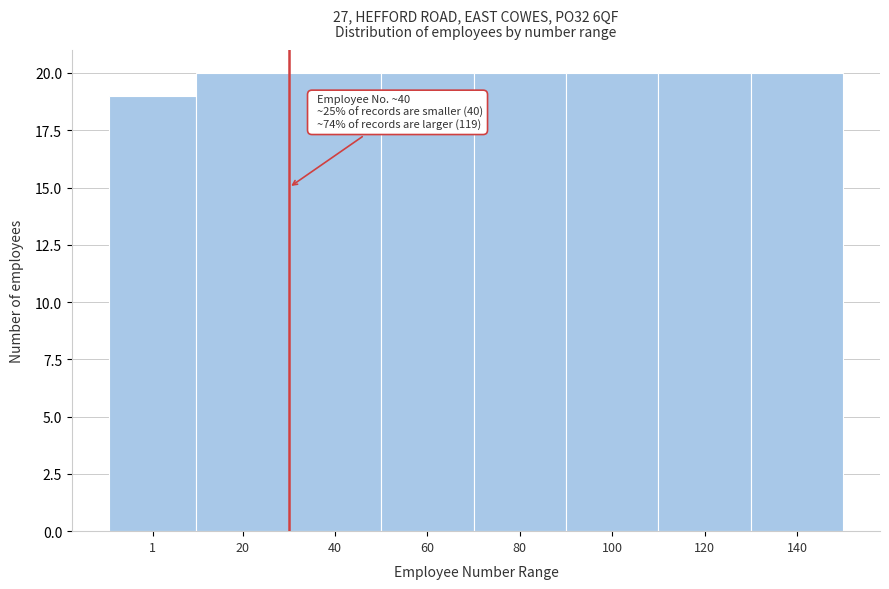

Reading left to right, extract all data points from this chart.

19	20	20	20	20	20	20	20